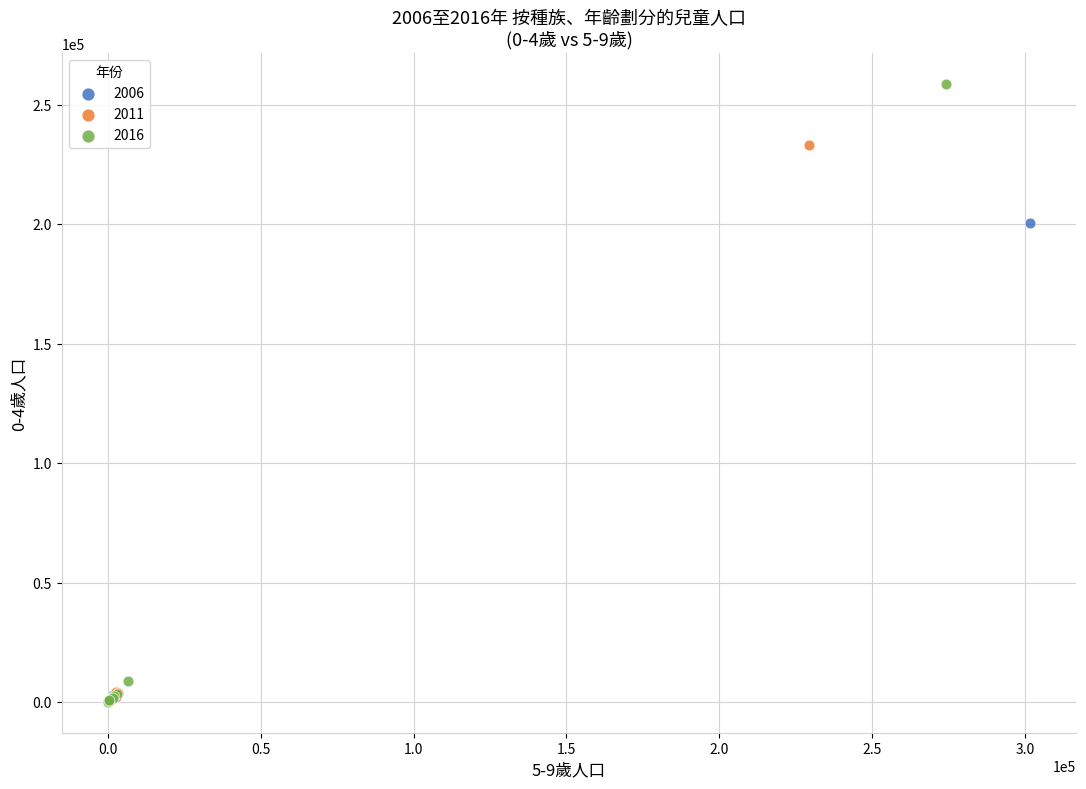

Which series reaches the maximum Y coordinate?

2016